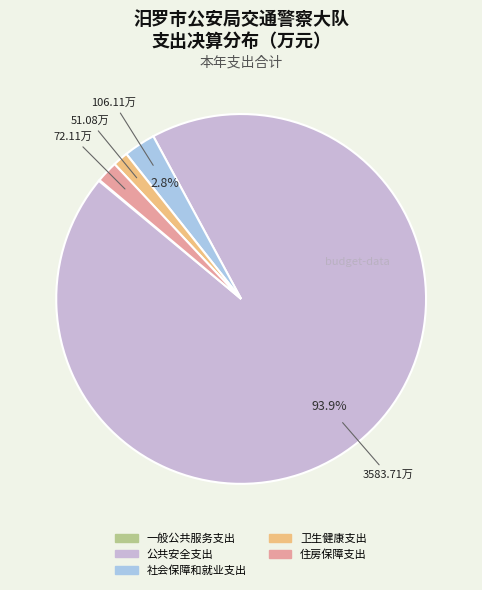

Which category has the biggest portion of the pie?

公共安全支出